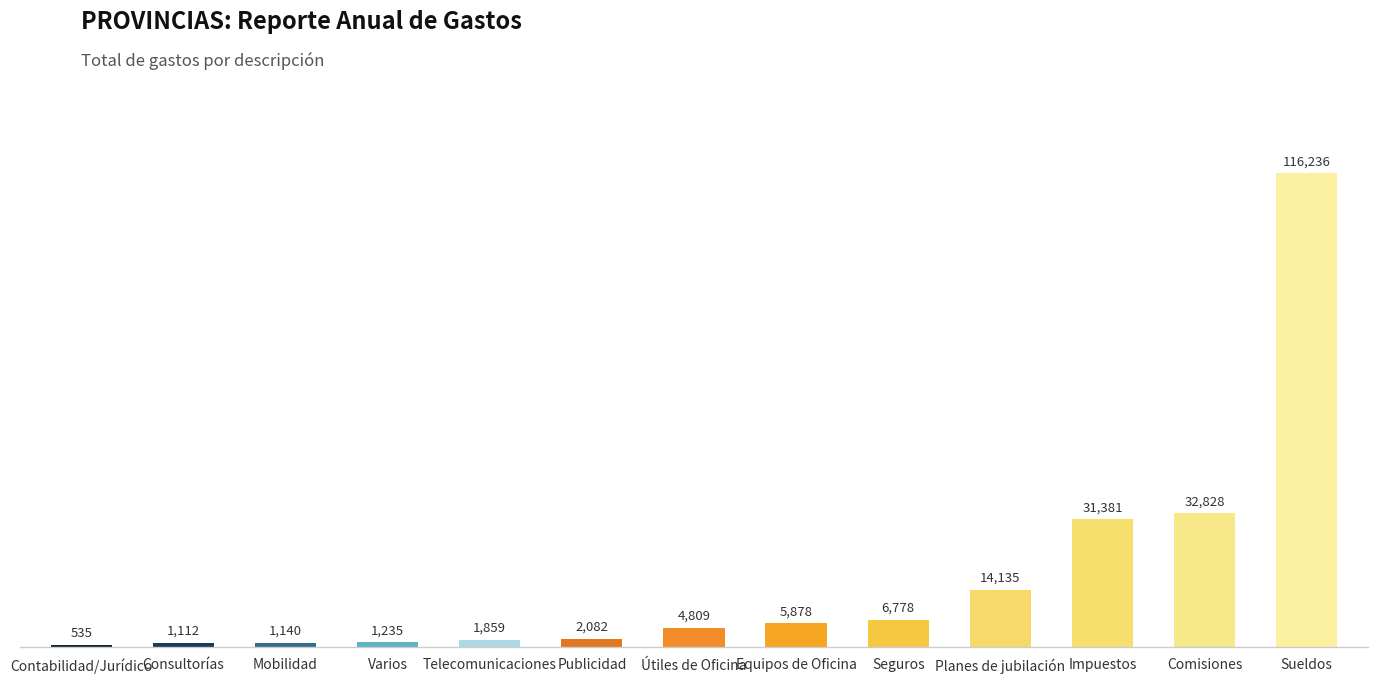

What is the sum of all values?

220008